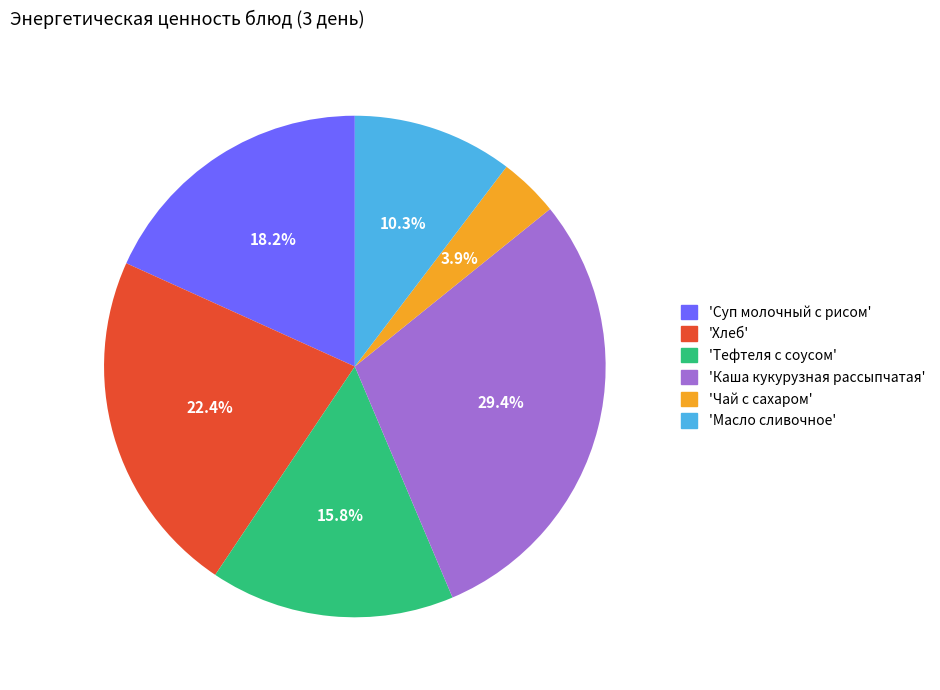

What percentage do 'Каша кукурузная рассыпчатая' and 'Хлеб' together represent?

51.8%